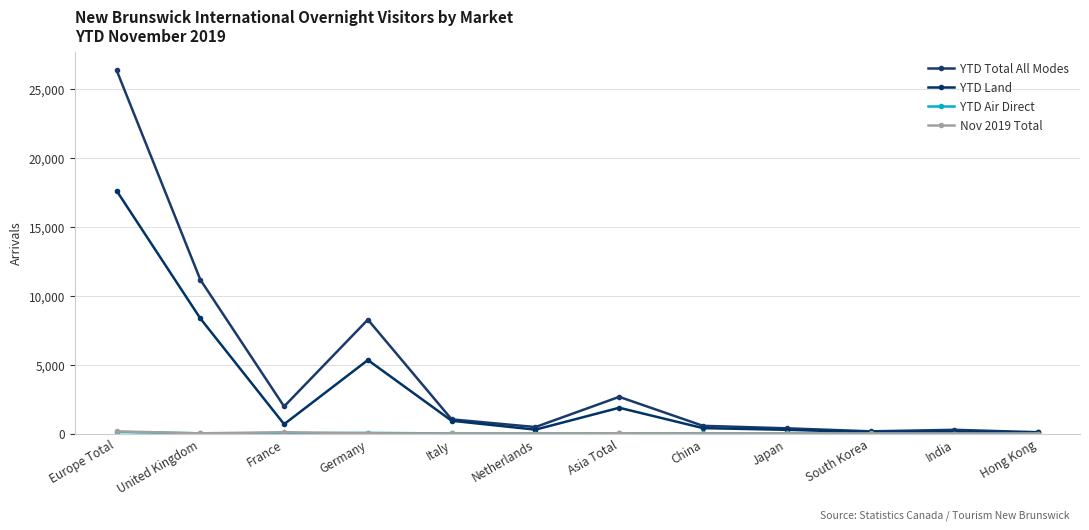

True or false: YTD Land and YTD Air Direct intersect in this chart.

False